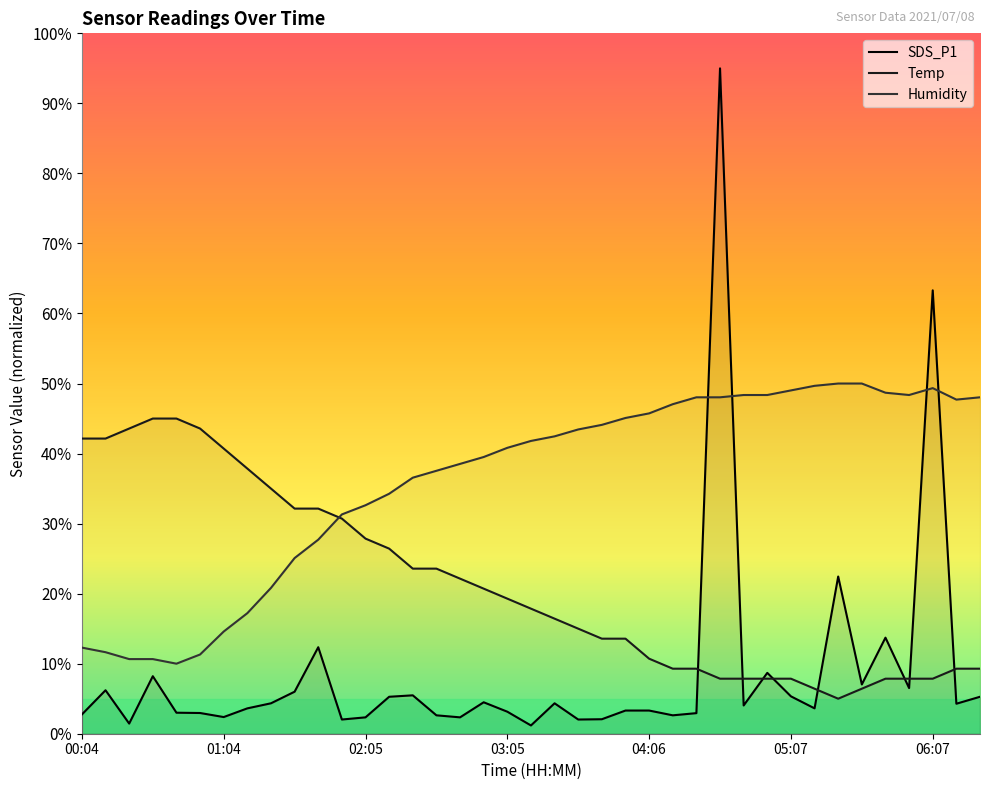

What is the label of the 6th point from the right?

05:37